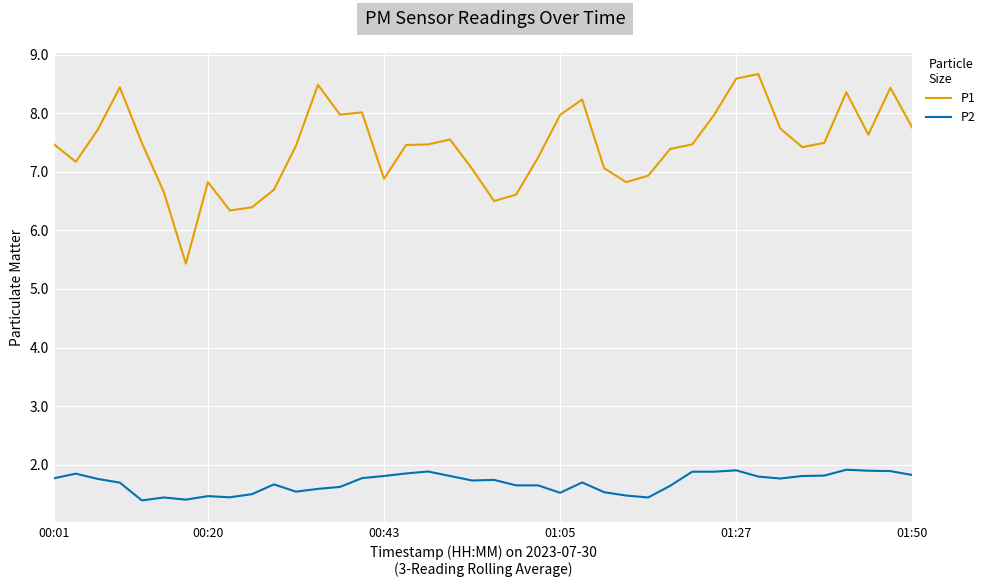

How many categories are shown in the chart?

40